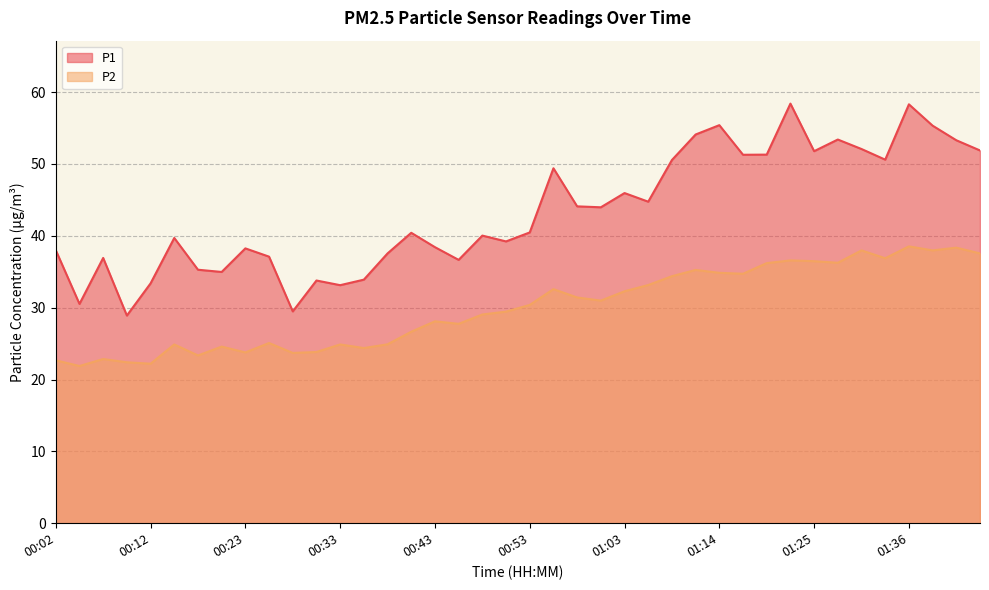

Rank the series by their average value, from highest to lowest.

P1, P2